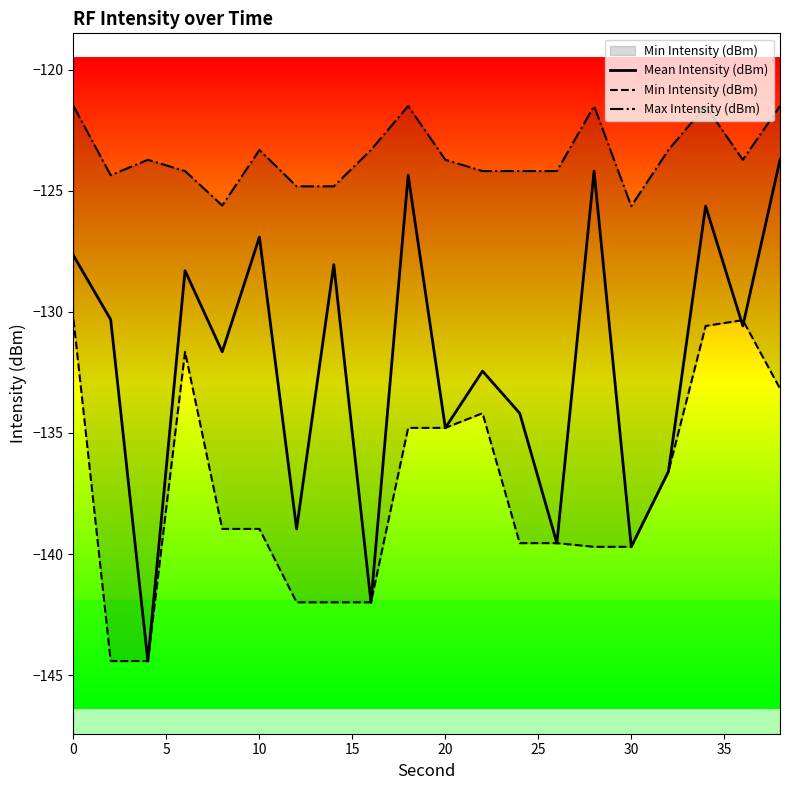

The Mean Intensity (dBm) series shows -60.3 at 20. True or false?

False